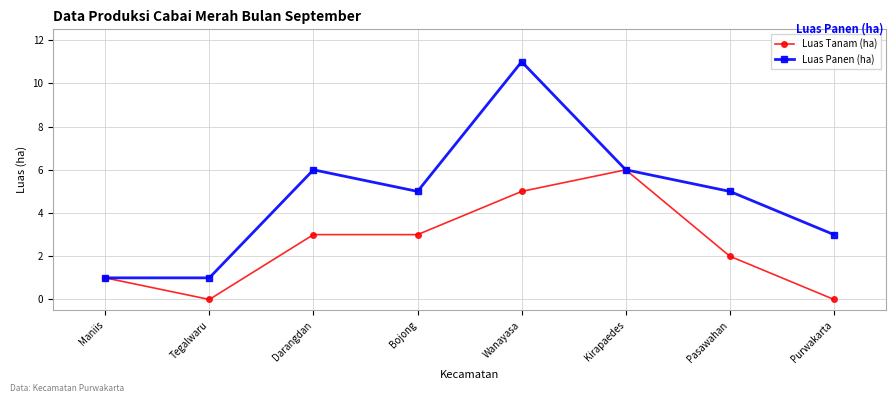

What is the difference between the second highest and second lowest values in the Luas Panen (ha) series?

5